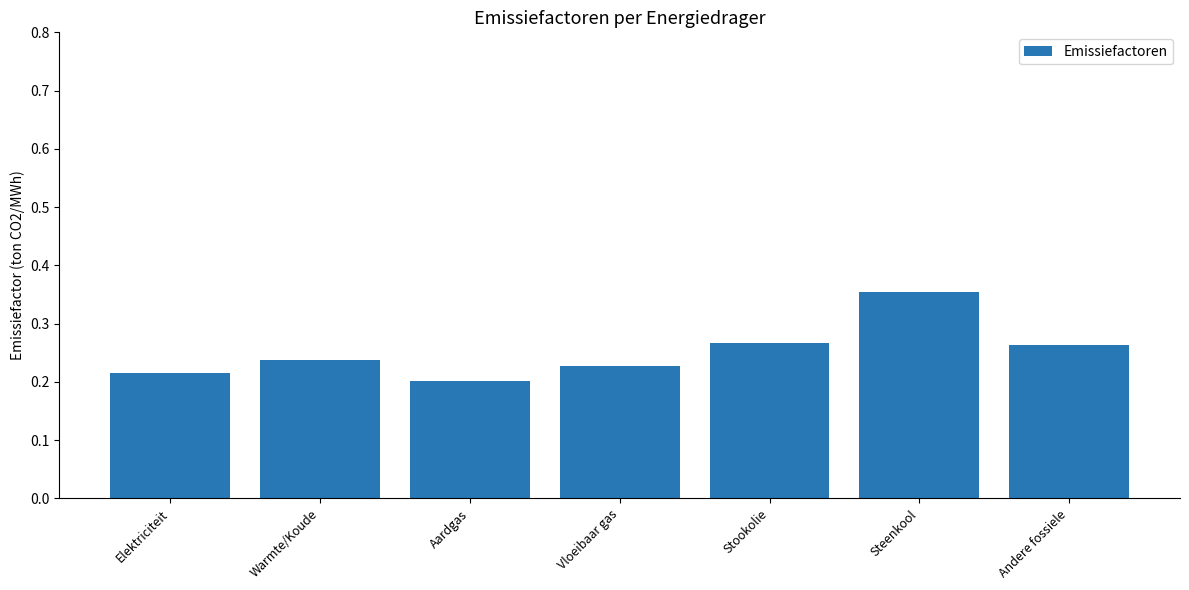

What is the change in value from Elektriciteit to Steenkool?

+0.1